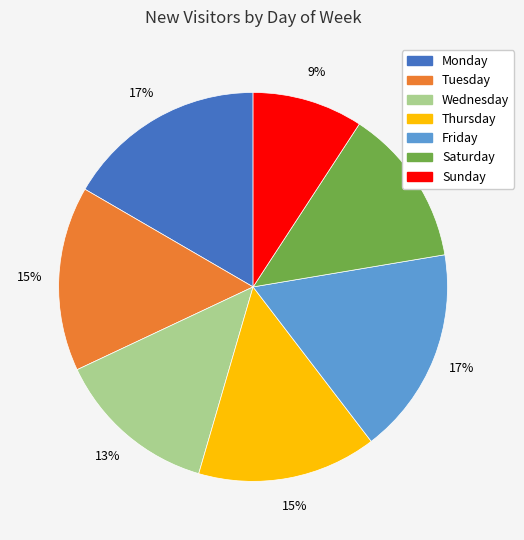

Between Monday and Sunday, which is larger?

Monday